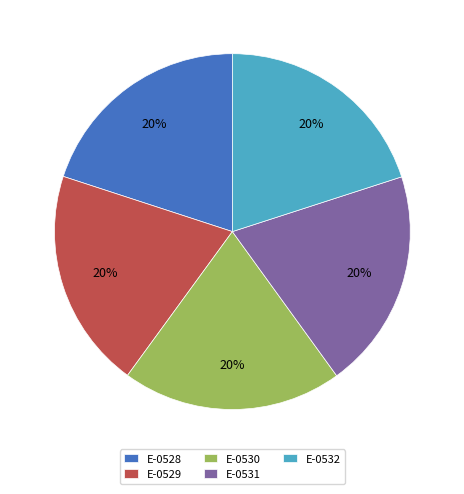

What is the ratio of the value at E-0529 to the value at E-0530?

1.0